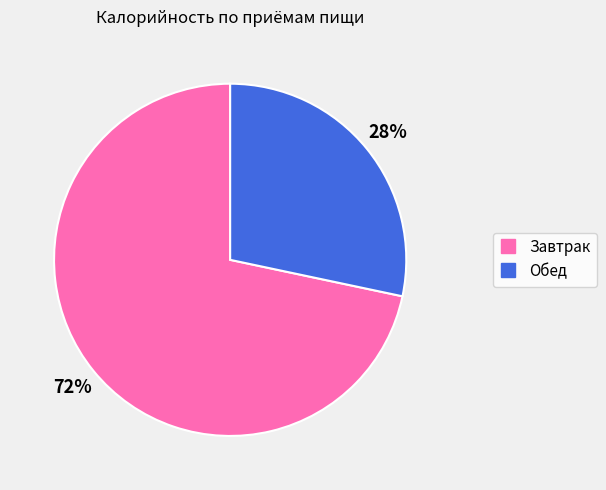

To the nearest percent, what is the combined percentage of Обед and Завтрак?

100%